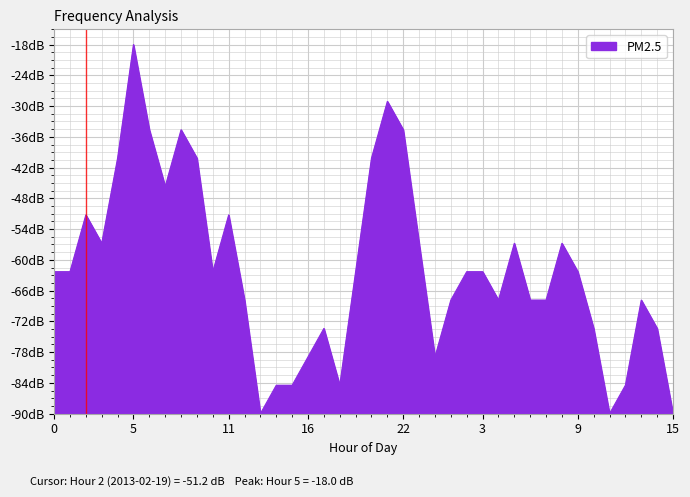

What is the label of the 22nd point from the left?

21